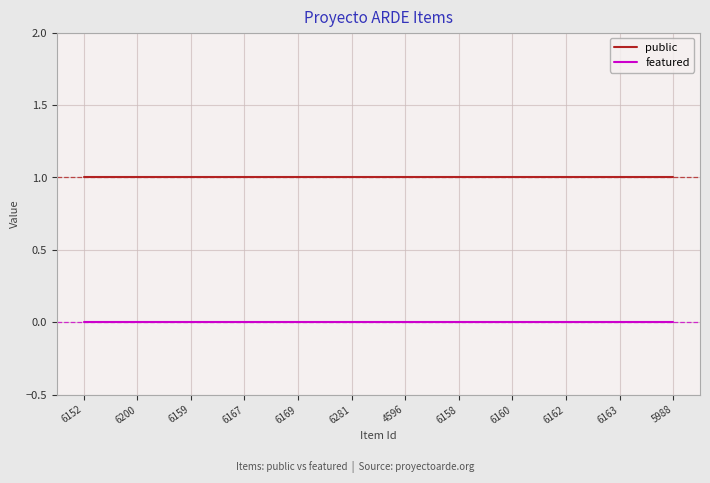

The value of public at 6162 is 1. True or false?

True